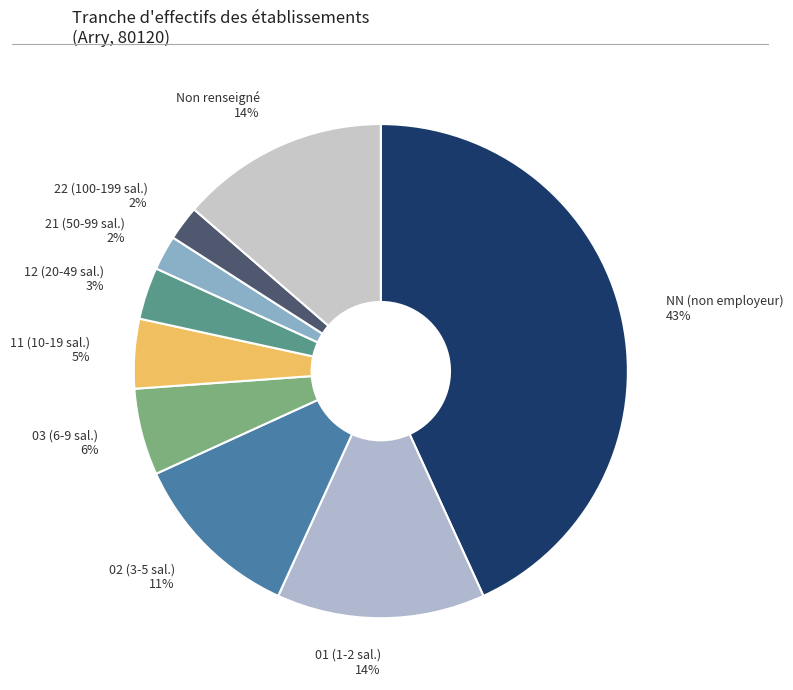

How many segments does this pie chart have?

9